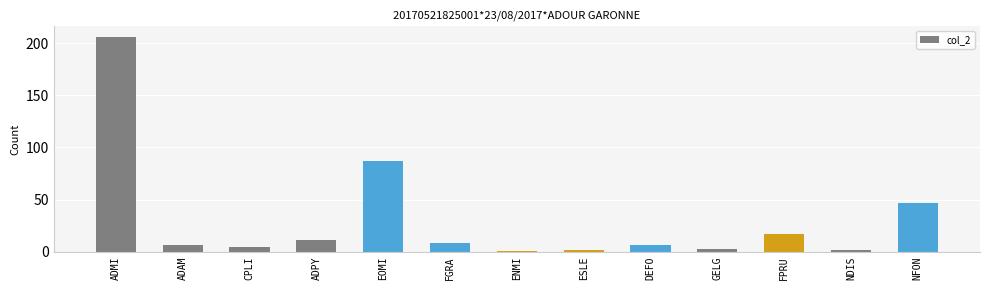

What is the difference between the maximum and second lowest values?

204